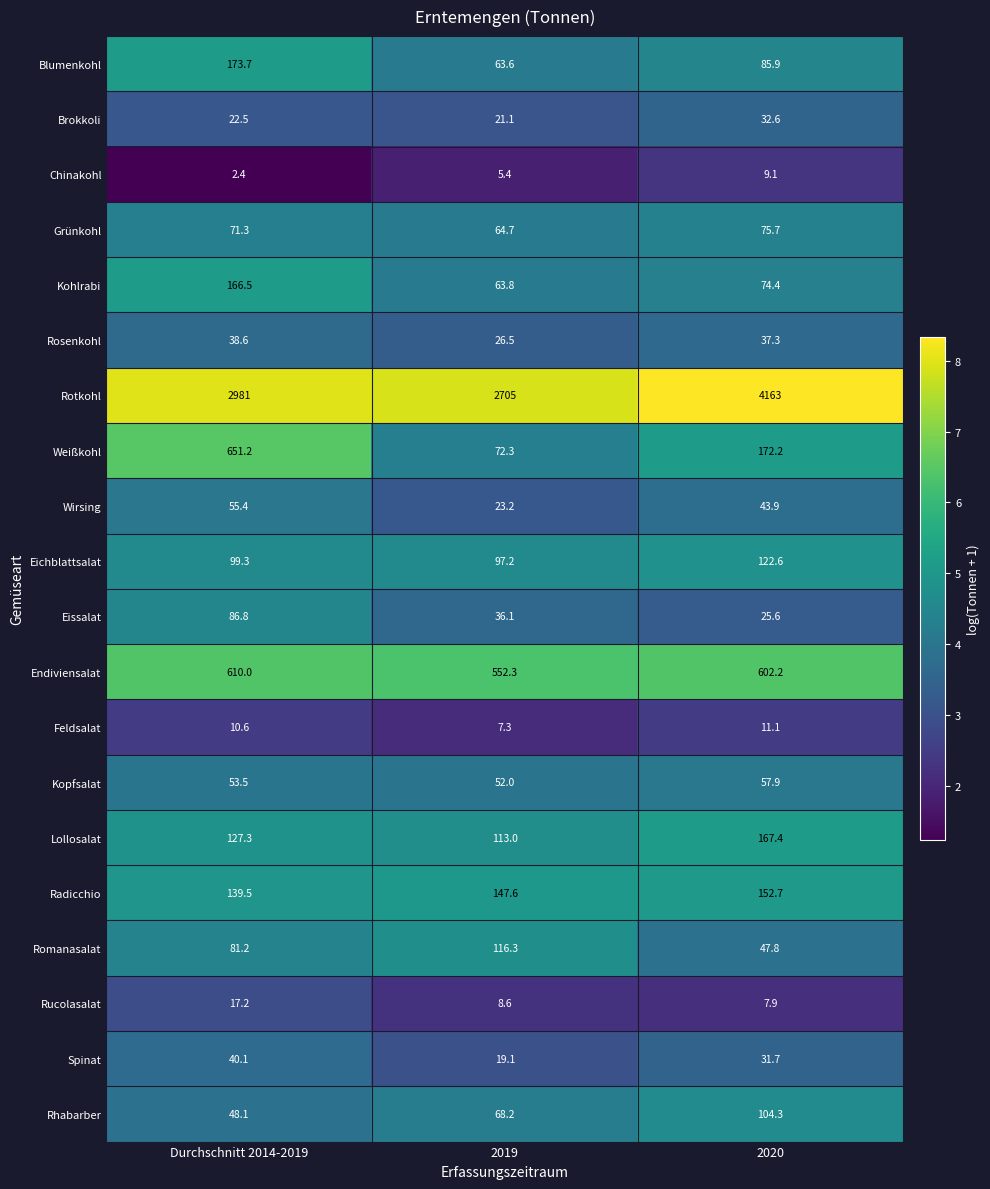

At Durchschnitt 2014-2019, list the series in order from largest to smallest.

Rotkohl, Weißkohl, Endiviensalat, Blumenkohl, Kohlrabi, Radicchio, Lollosalat, Eichblattsalat, Eissalat, Romanasalat, Grünkohl, Wirsing, Kopfsalat, Rhabarber, Spinat, Rosenkohl, Brokkoli, Rucolasalat, Feldsalat, Chinakohl